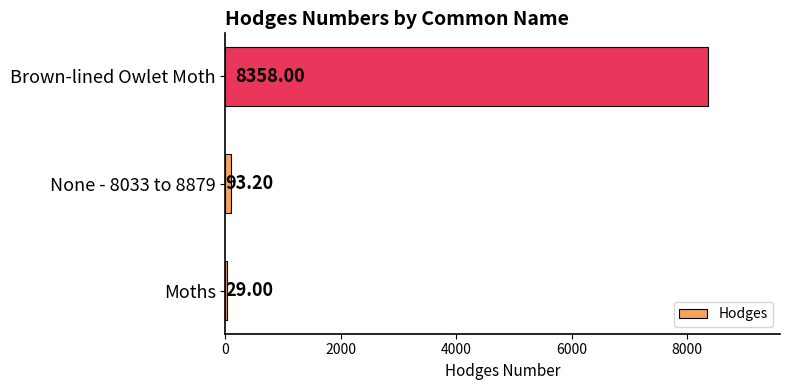

List the labels in order of value, smallest first.

Moths, None - 8033 to 8879, Brown-lined Owlet Moth